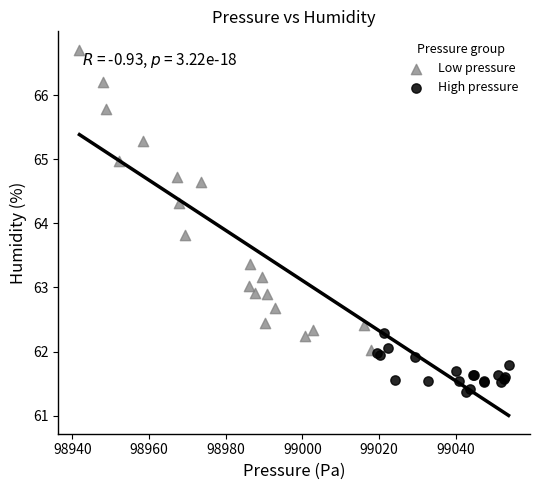

Which series reaches the minimum Y coordinate?

High pressure